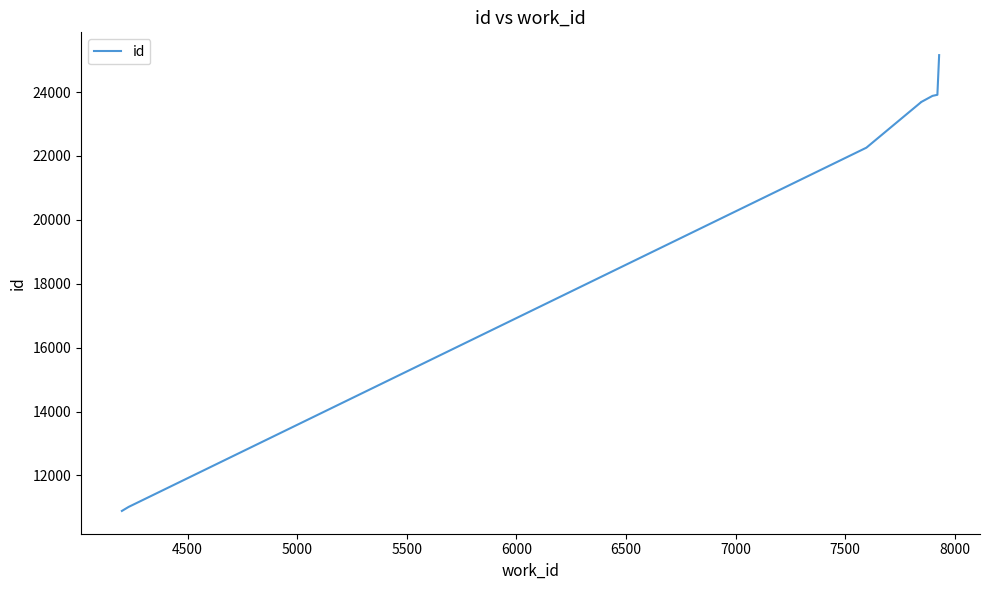

Does the chart have visible grid lines?

No